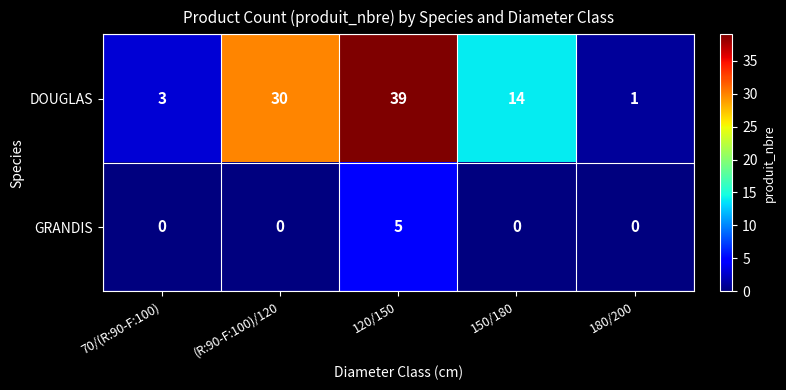

What is the spread (max minus min) of values at 120/150?

34